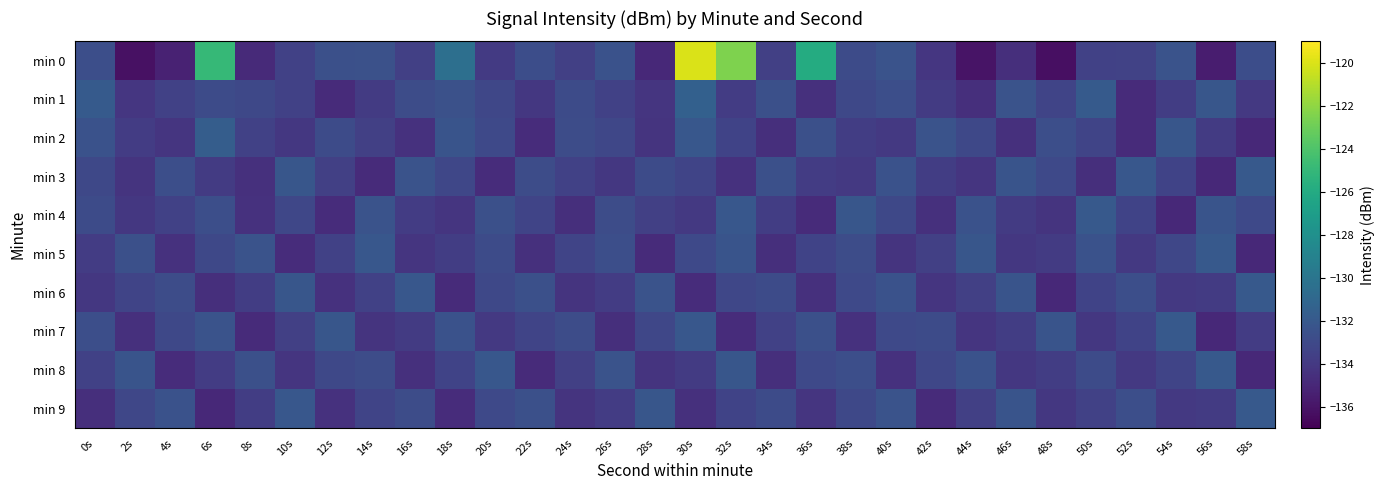

Which series has the widest spread of values?

min 0